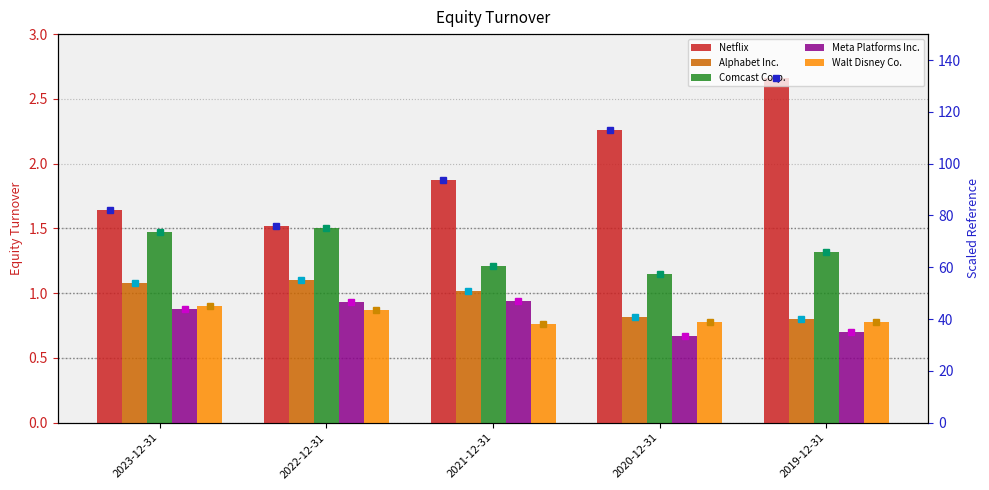

Are the bars horizontal?

No